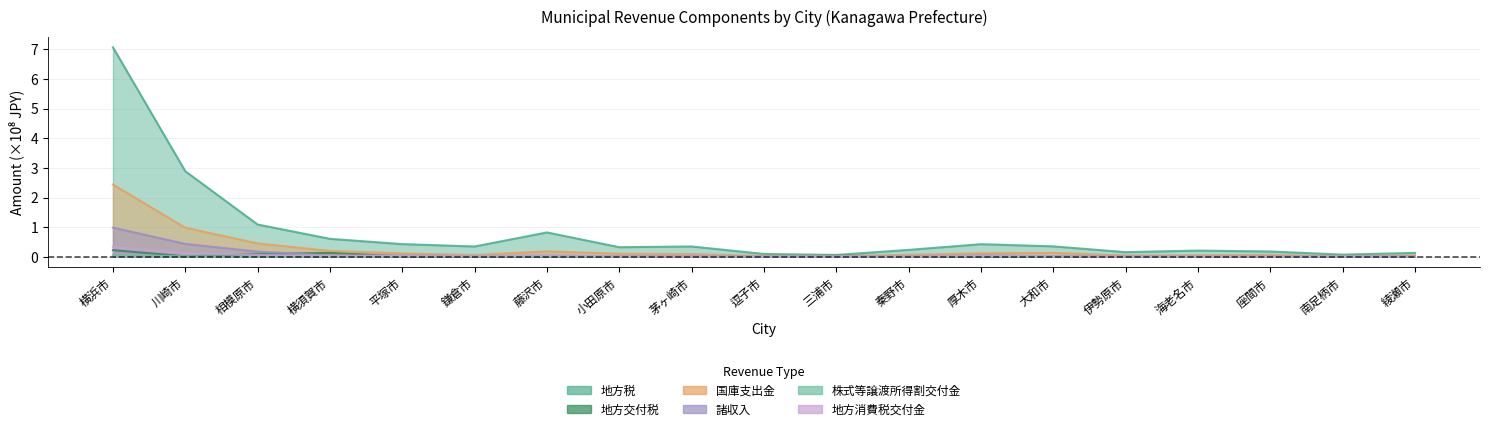

Which series changed the most between 横浜市 and 大和市?

地方税